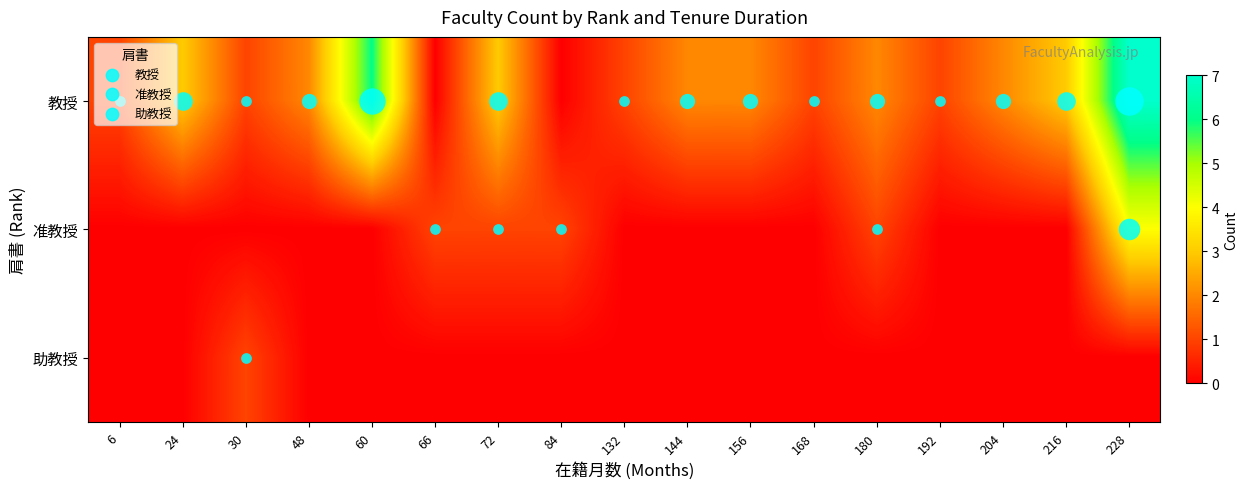

At which category does the chart reach its peak across all series?

228